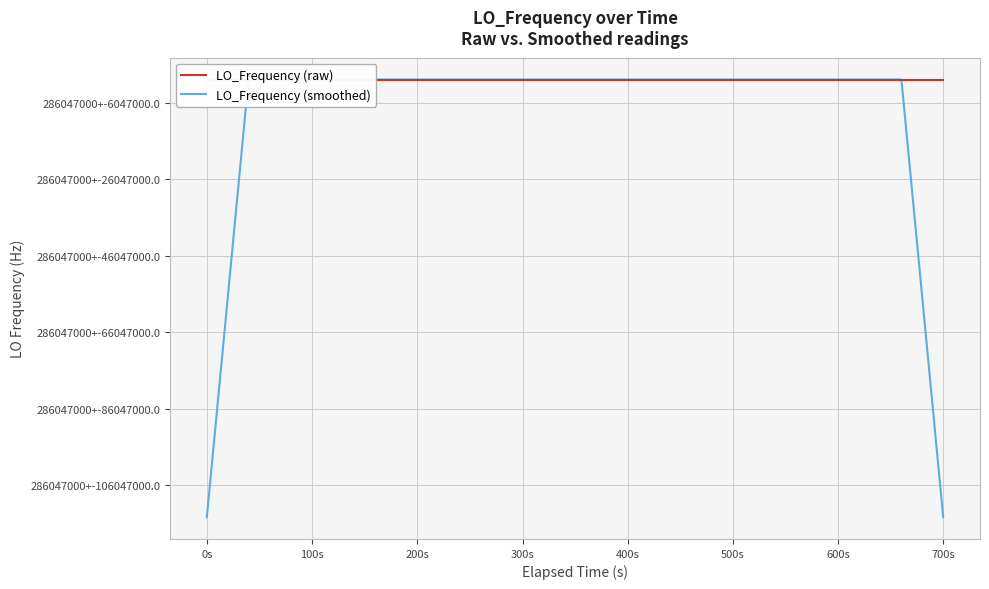

What are all the series names shown in the legend?

LO_Frequency (raw), LO_Frequency (smoothed)